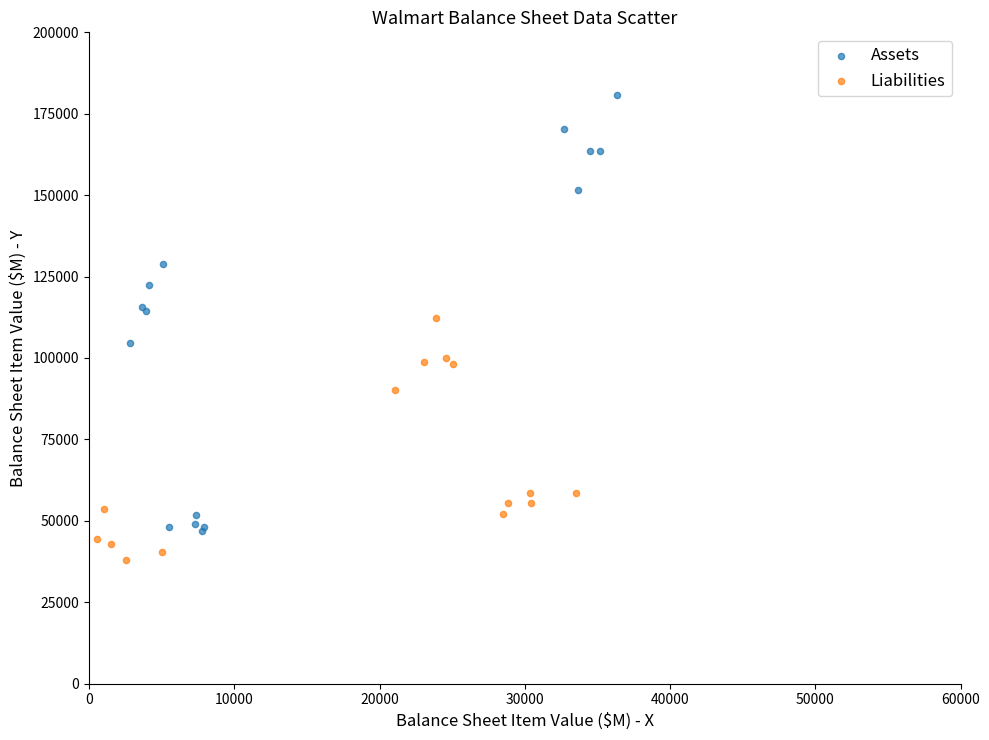

Which series reaches the minimum Y coordinate?

Liabilities